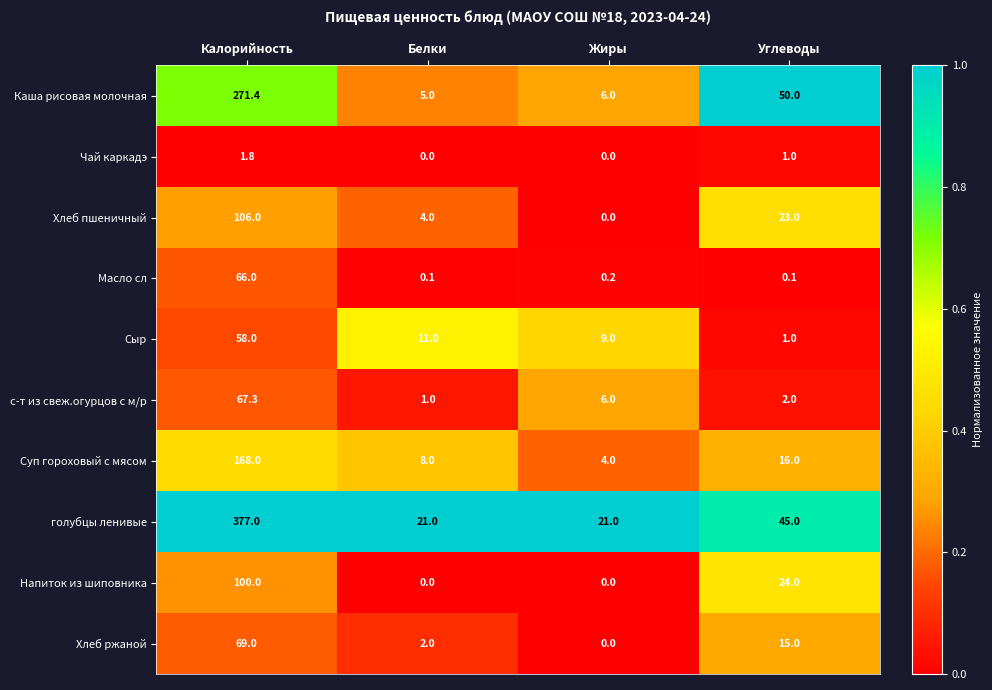

What is the difference between the highest and lowest values at Углеводы?

49.9